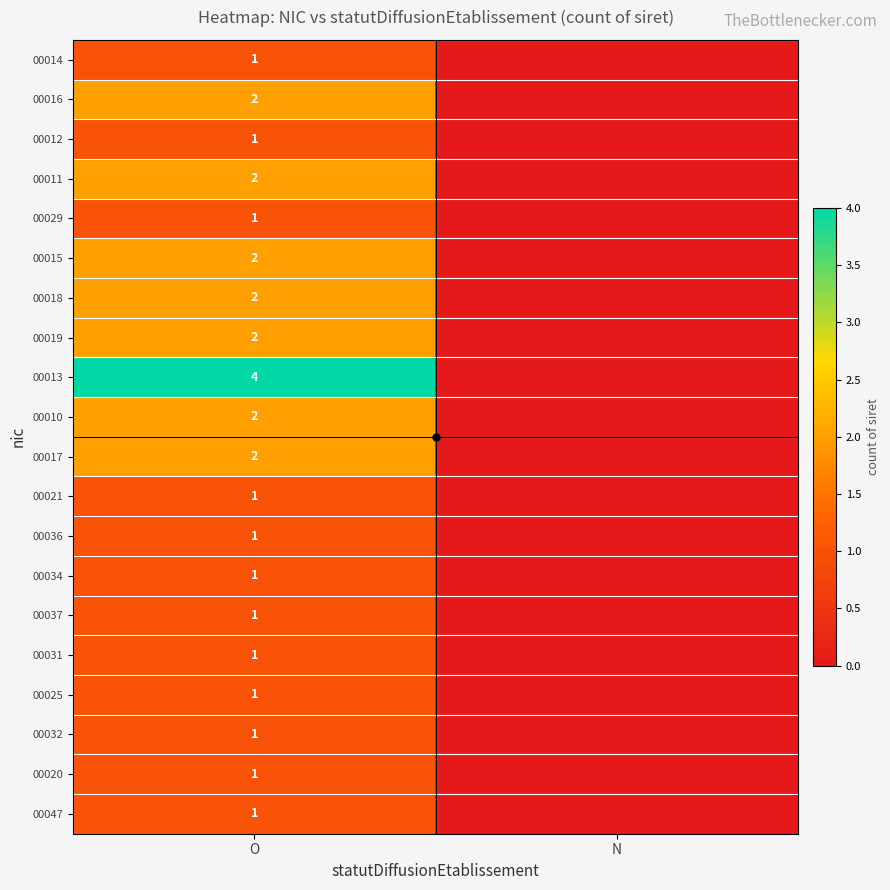

The 00036 series shows 0 at O. True or false?

False